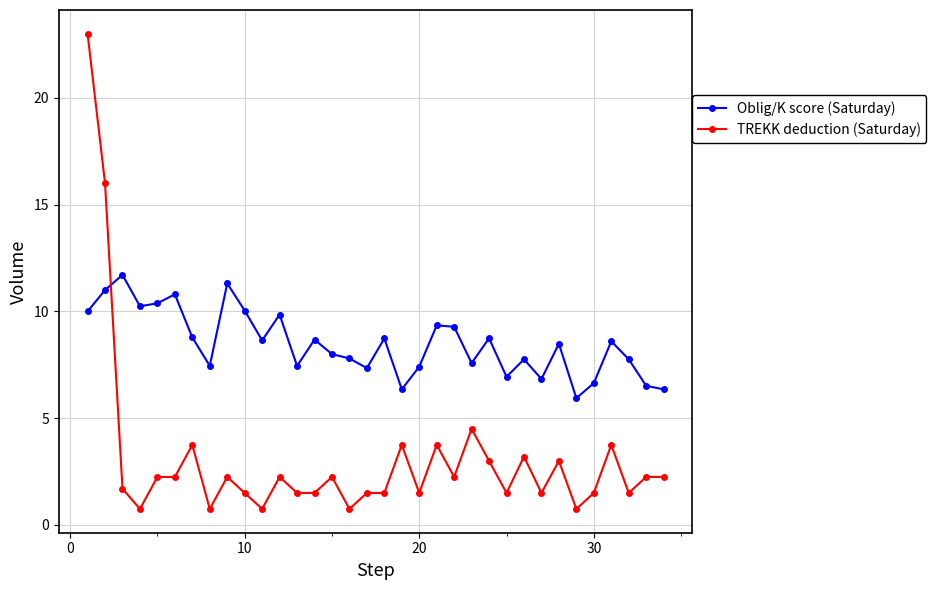

Which series ends up on top after the final intersection of TREKK deduction (Saturday) and Oblig/K score (Saturday)?

Oblig/K score (Saturday)